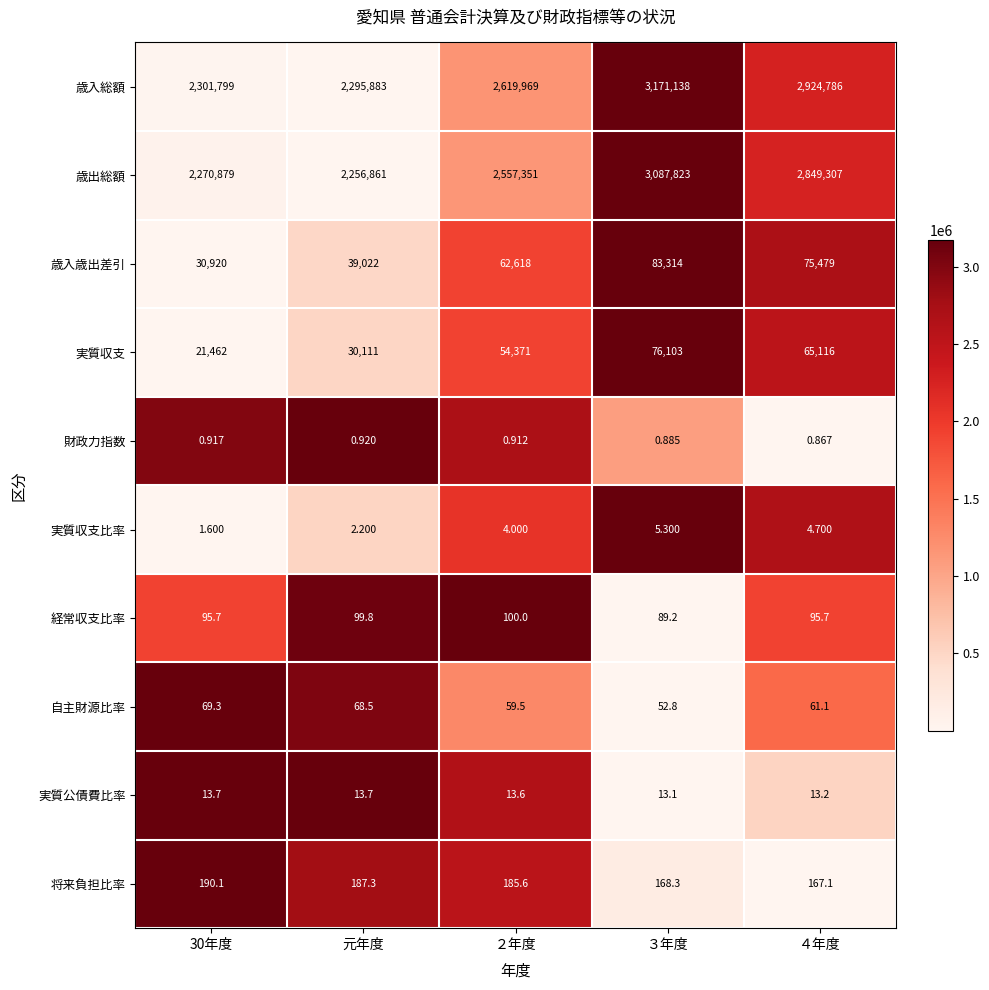

List the series in order of their peak value, highest first.

歳入総額, 歳出総額, 歳入歳出差引, 実質収支, 将来負担比率, 経常収支比率, 自主財源比率, 実質公債費比率, 実質収支比率, 財政力指数